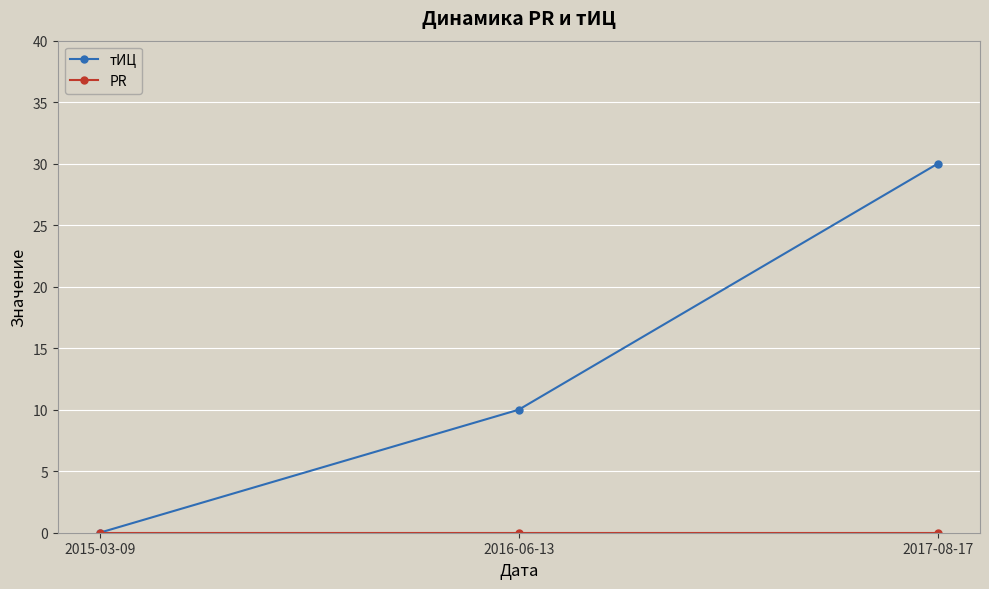

Where is тИЦ nearest to the value 15?

2016-06-13